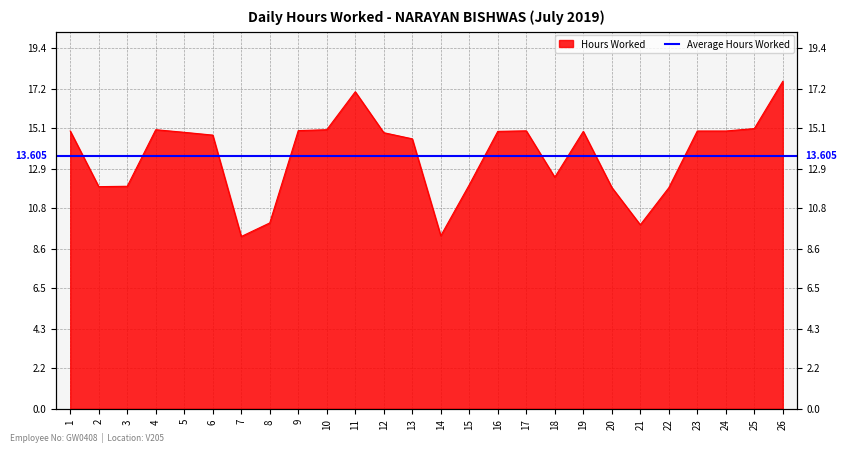

What is the average value?

13.6